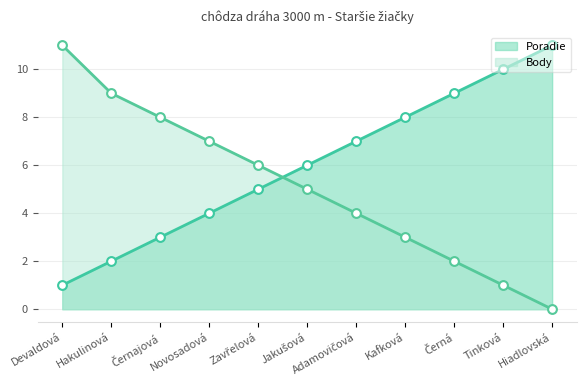

What are all the series names shown in the legend?

Poradie, Body